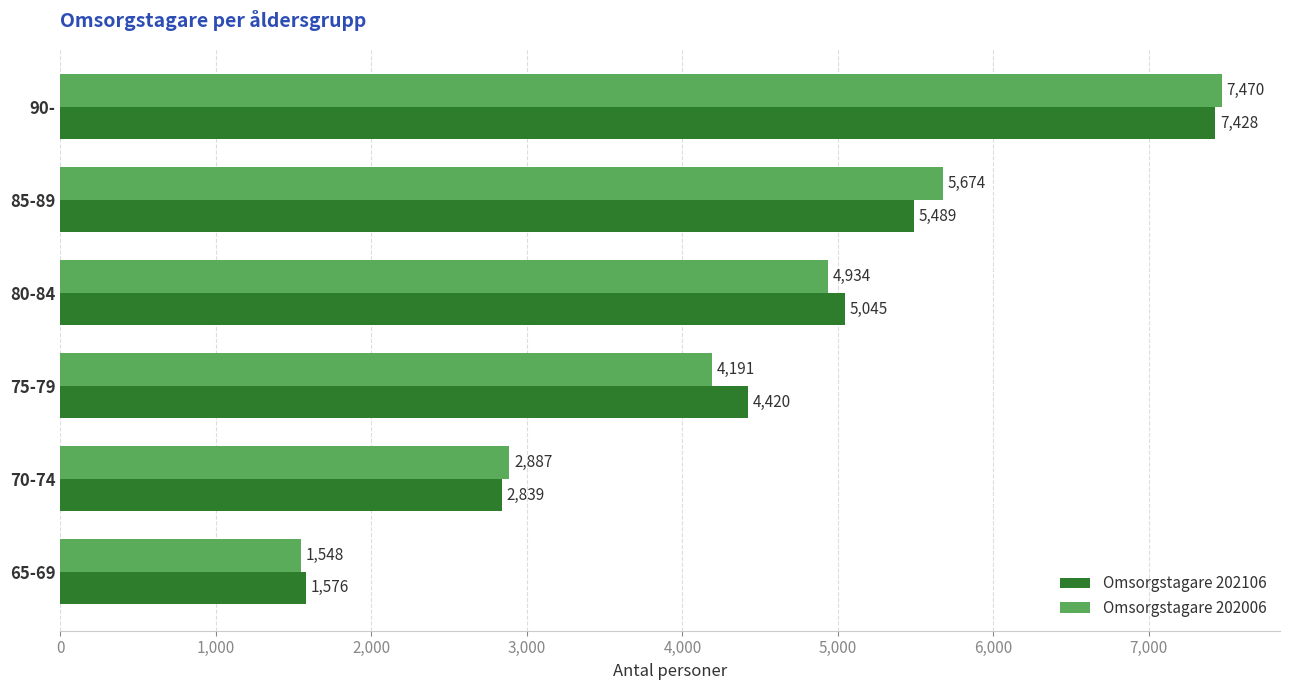

Rank the series by their average value, from highest to lowest.

Omsorgstagare 202106, Omsorgstagare 202006